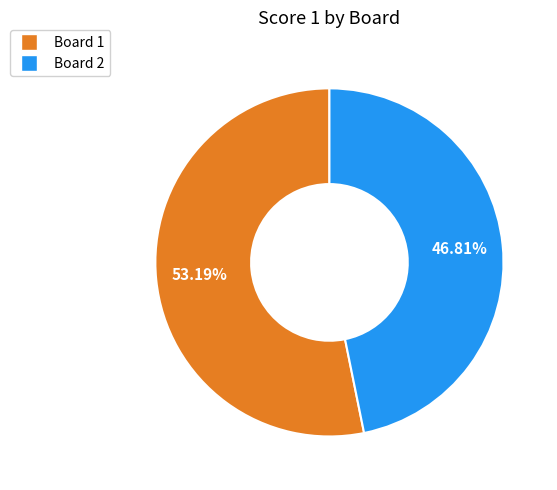

How many segments does this pie chart have?

2